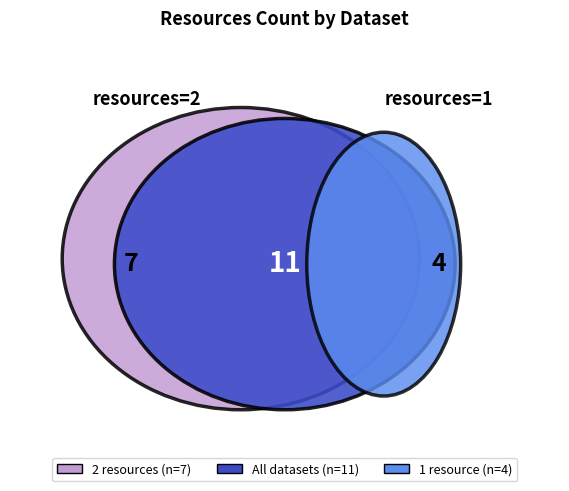

Is there any slice that represents more than half of the pie?

No